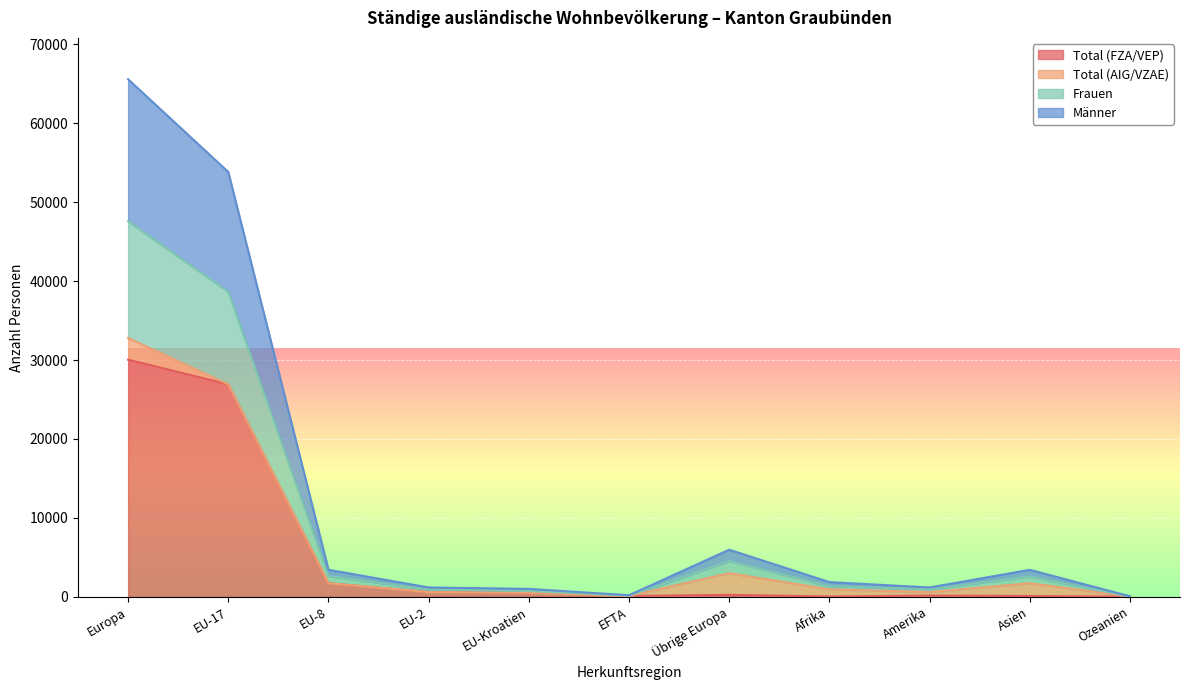

True or false: Männer has more than 0 interior local peaks.

True